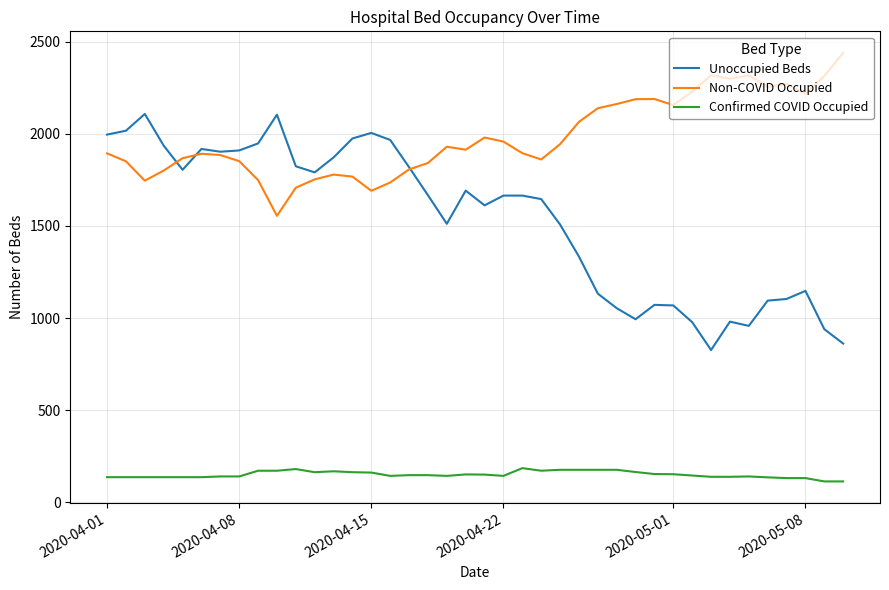

What is the sum of all Confirmed COVID Occupied values?

6050